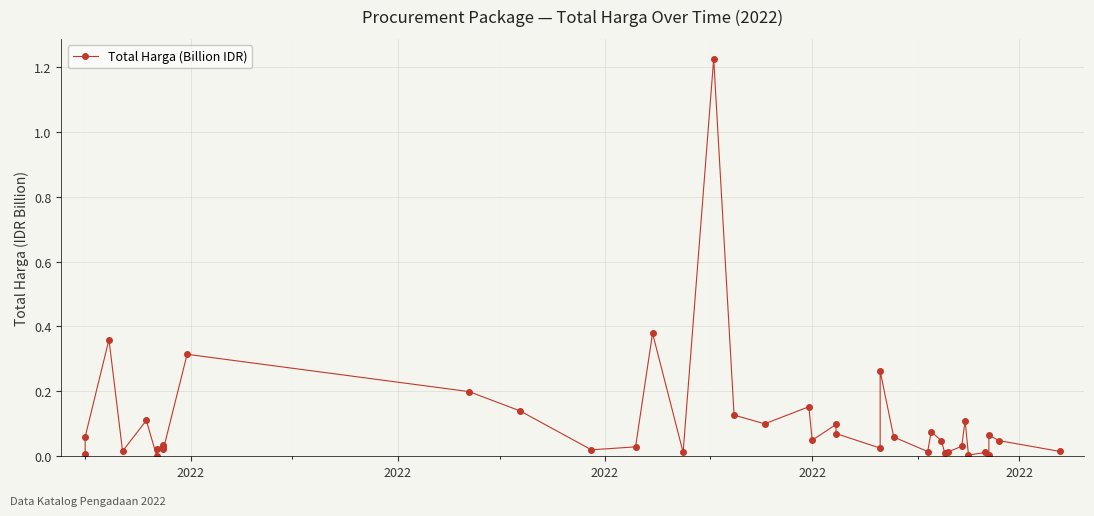

Is this an area chart (filled region under the line)?

No